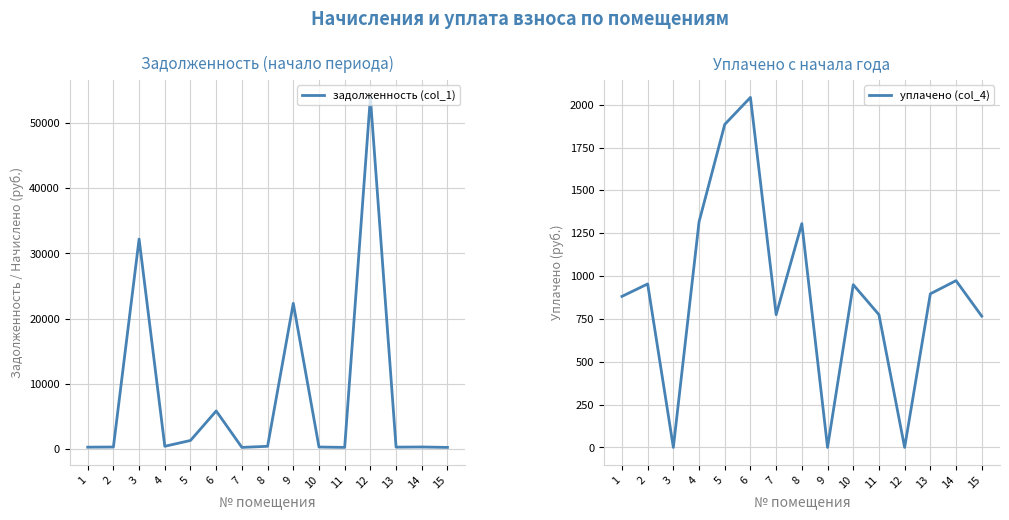

How many interior local valleys does the уплачено (col_4) series have?

4